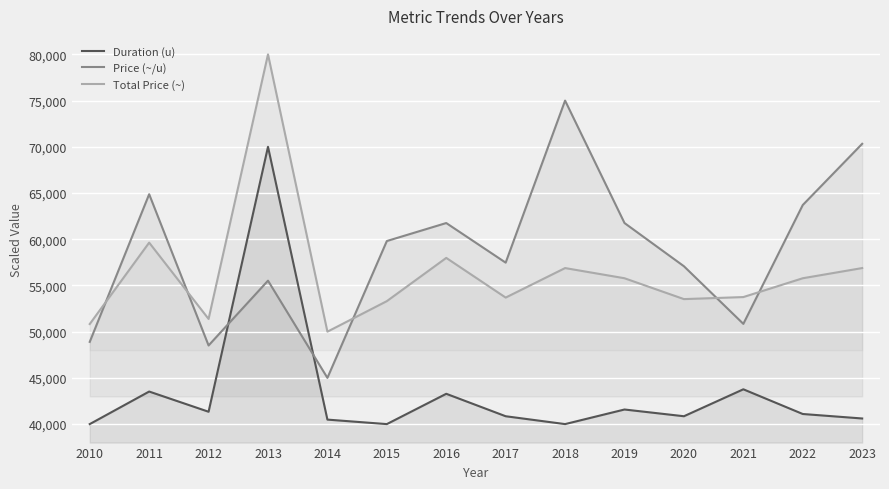

Where is the first local maximum for Total Price (~)?

2011